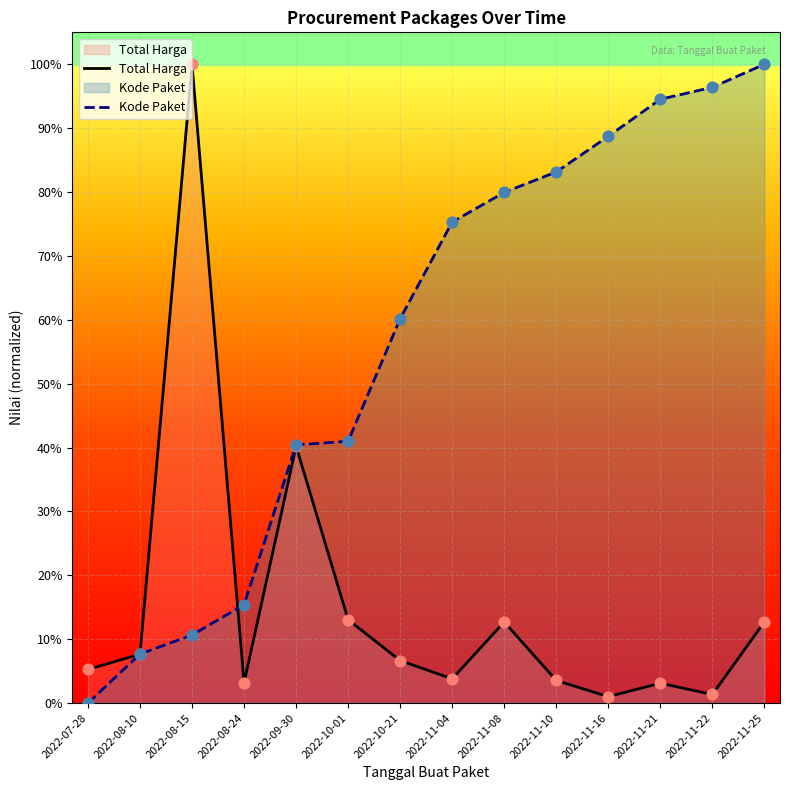

What are all the series names shown in the legend?

Total Harga, Kode Paket